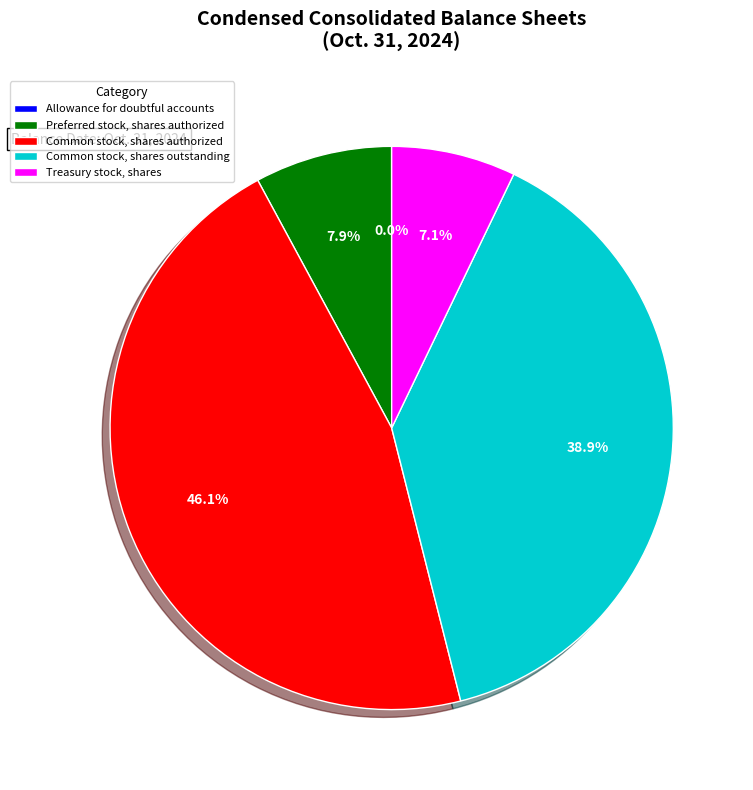

What portion of the pie excludes Common stock, shares authorized?

53.9%